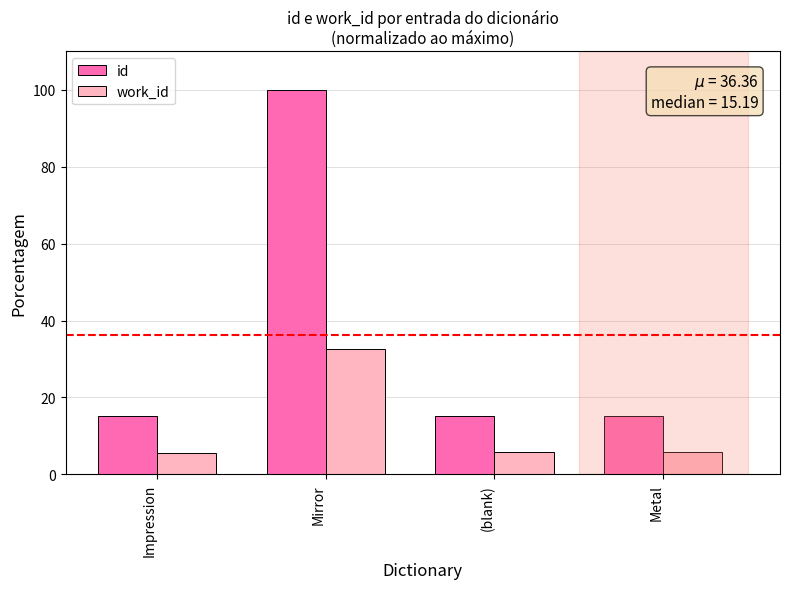

Rank the series at (blank) from lowest to highest value.

work_id, id